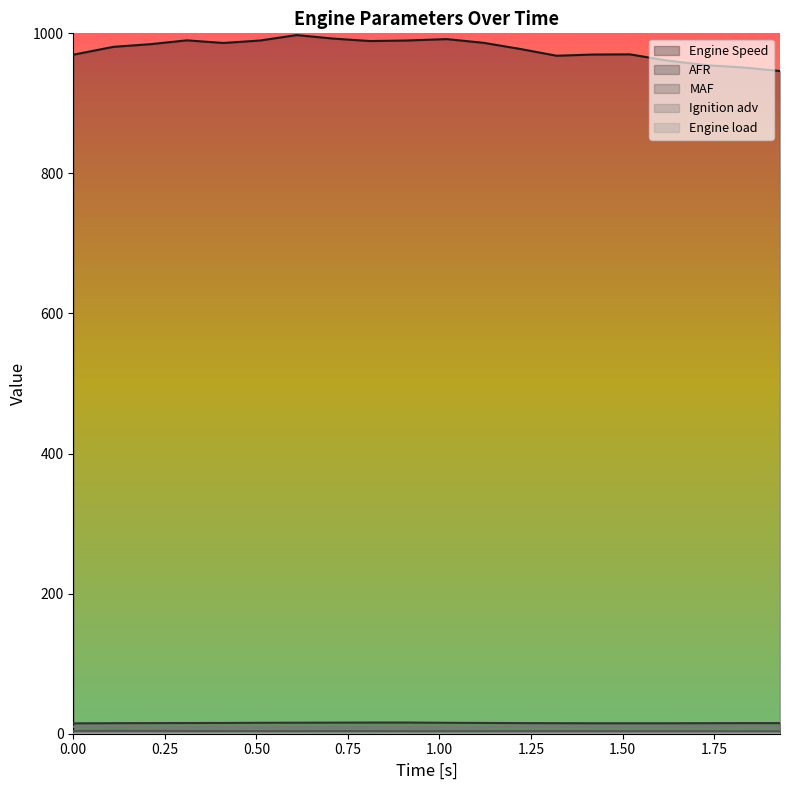

Between 1.32 and 1.73, which series saw the biggest shift?

Engine Speed